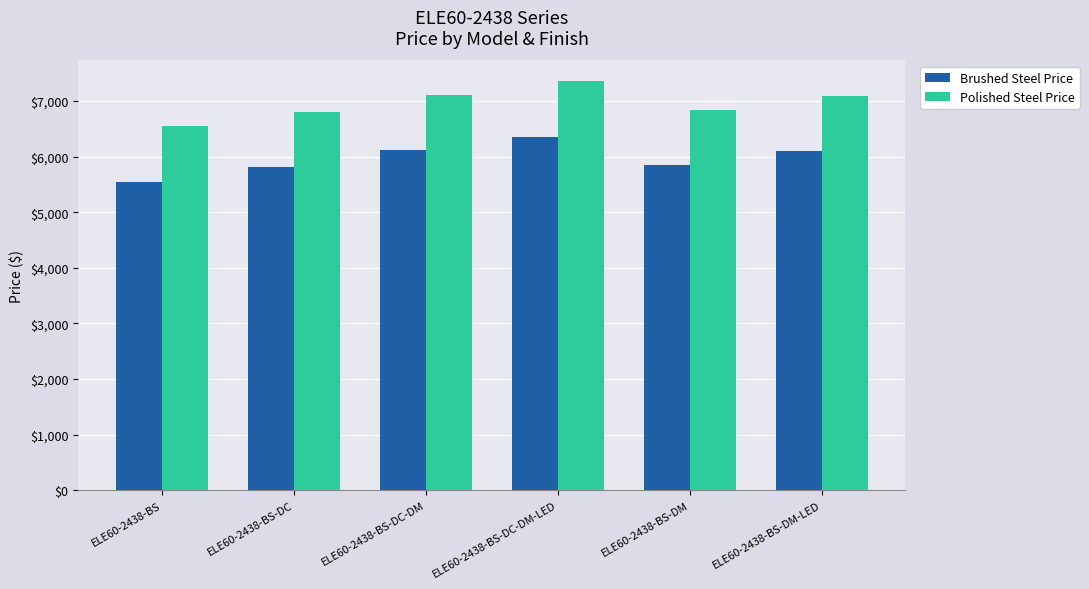

What position from the right is ELE60-2438-BS-DC-DM?

4